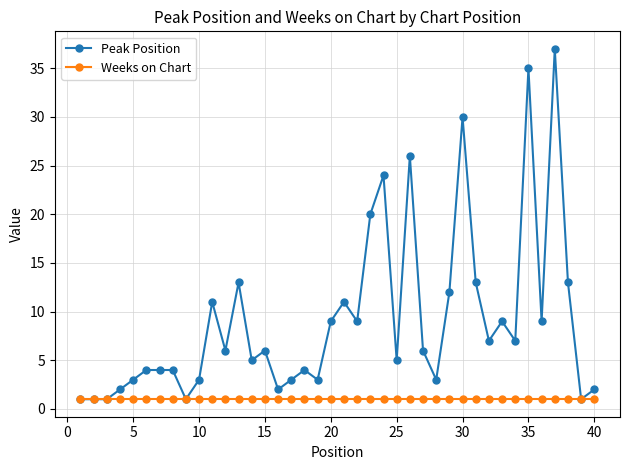

Does the chart display data point markers on the line(s)?

Yes